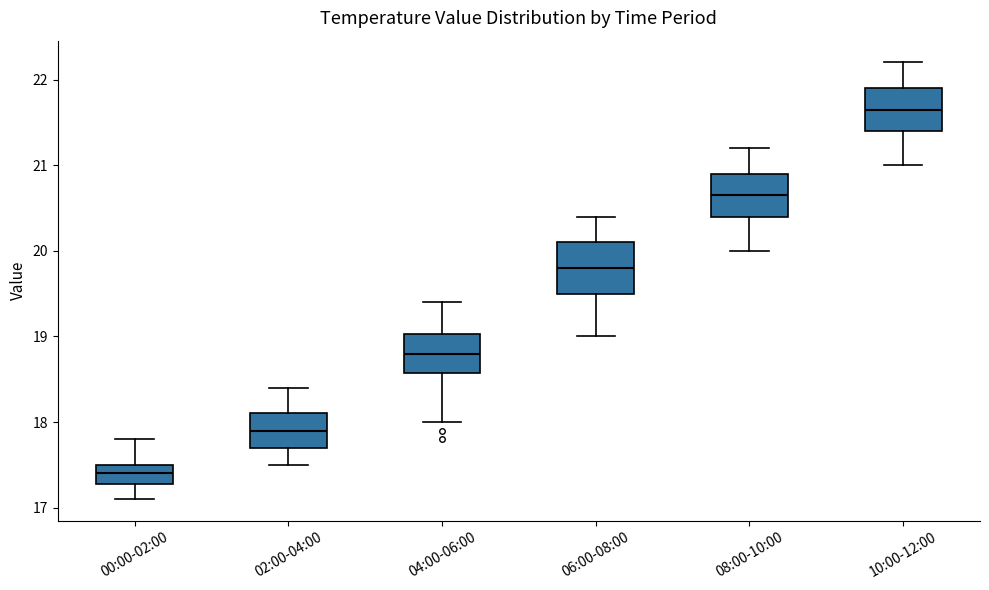

Which box is the tallest, from its lower edge to its upper edge?

06:00-08:00